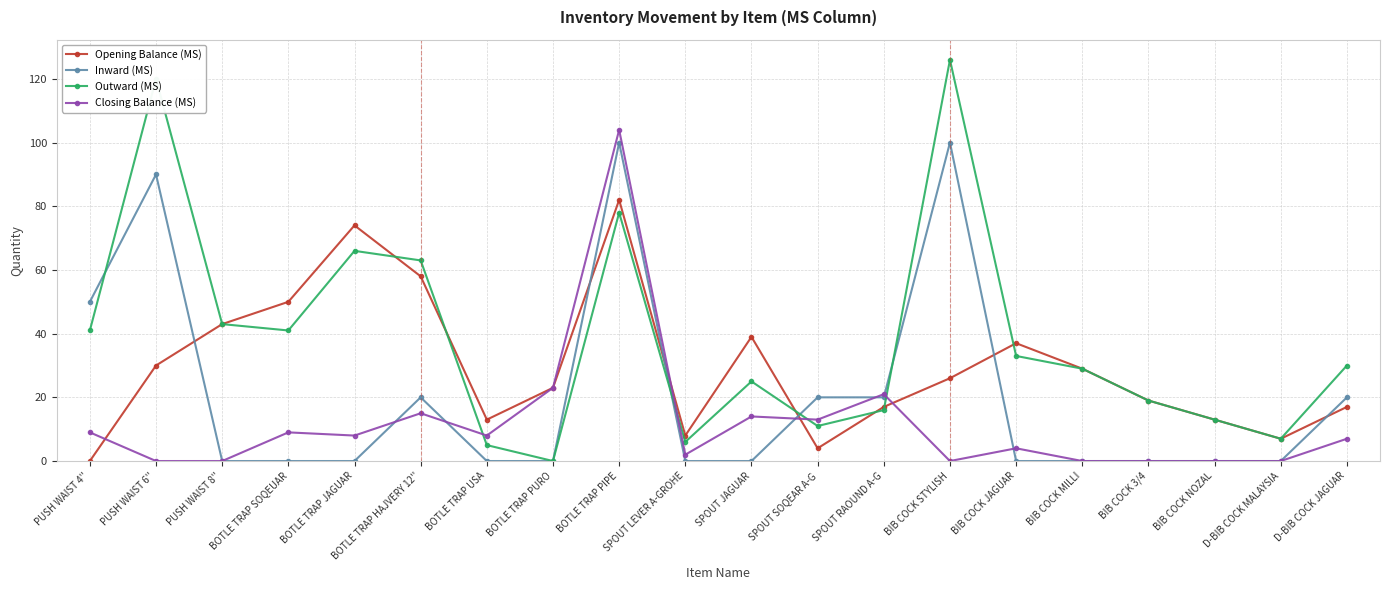

What is the value of the Outward (MS) point at the 9th from the left?

78